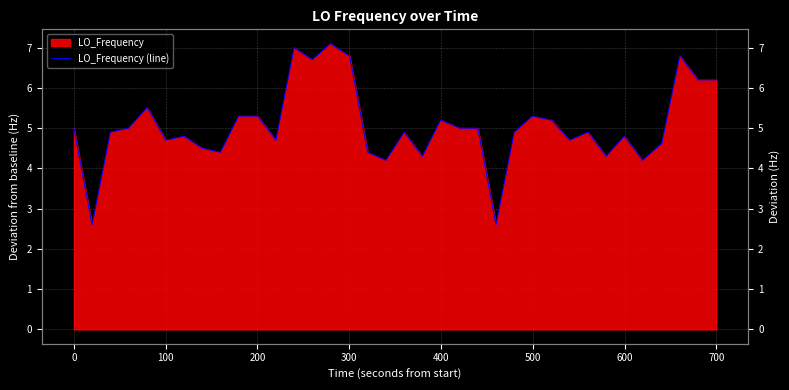

How many values are below 5?

20